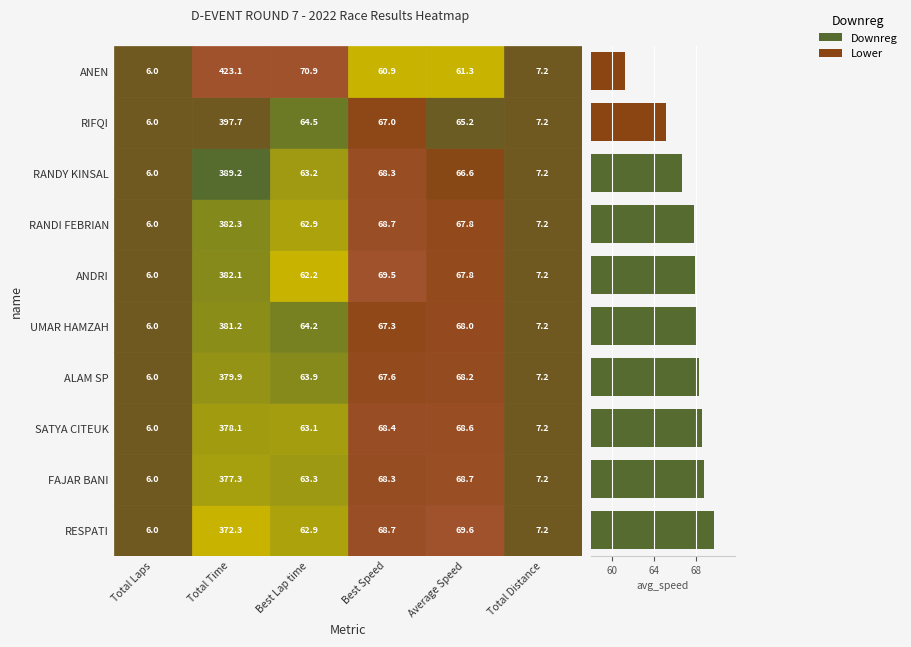

What is the difference between the second highest and minimum values?

7.4